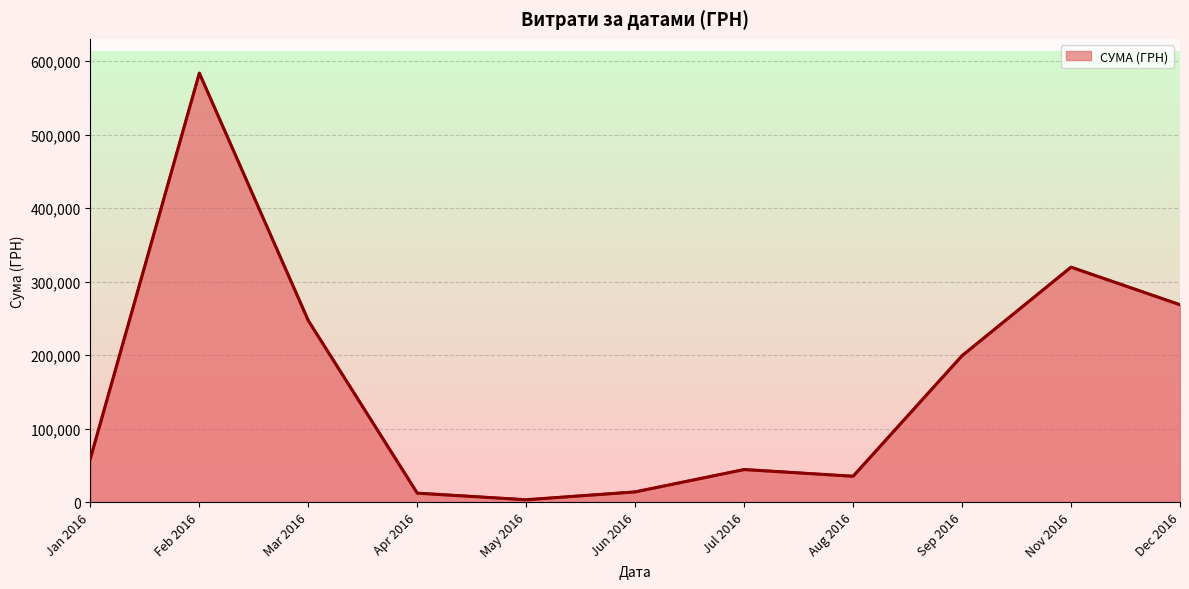

Count the number of data series in this chart.

1